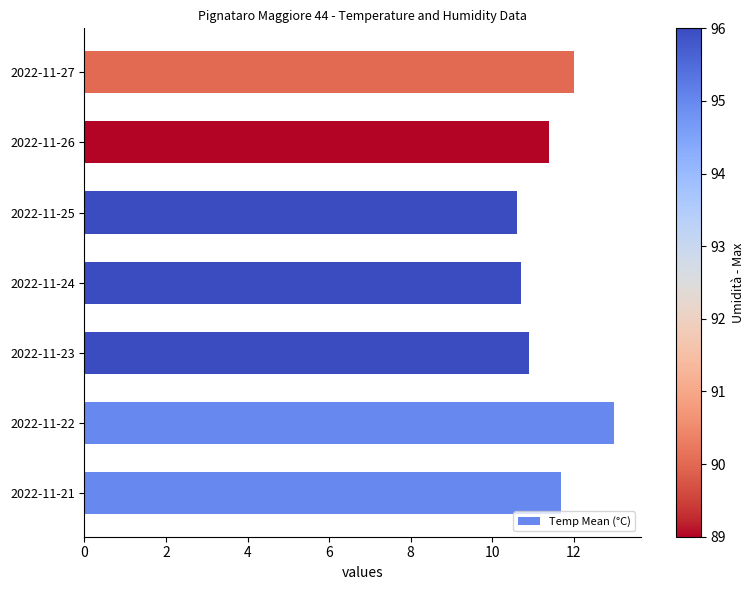

What is the minimum value shown in the chart?

10.6